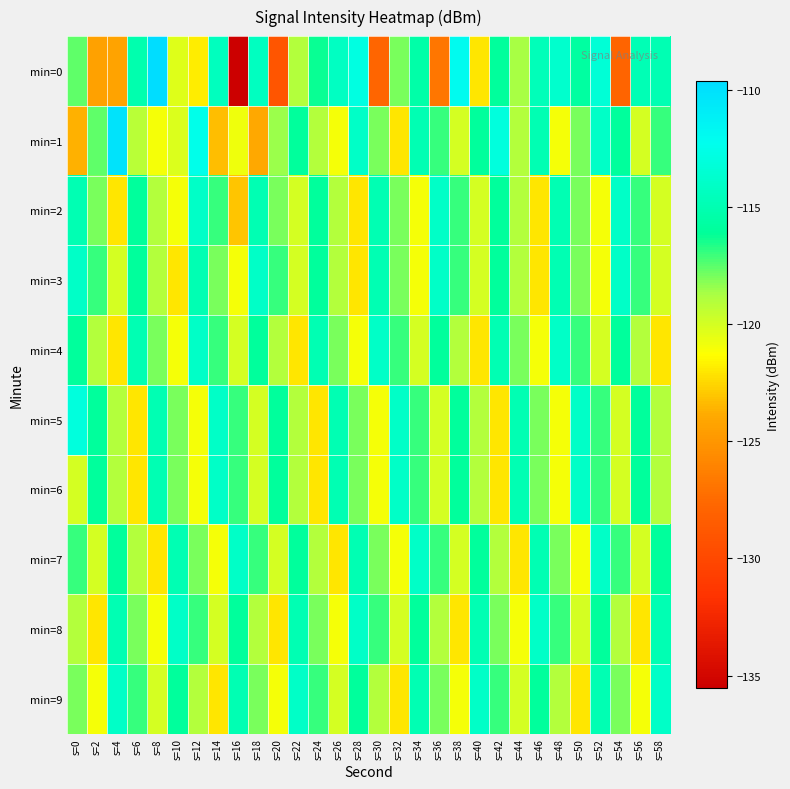

Between s=8 and s=12, which series saw the biggest shift?

min=0